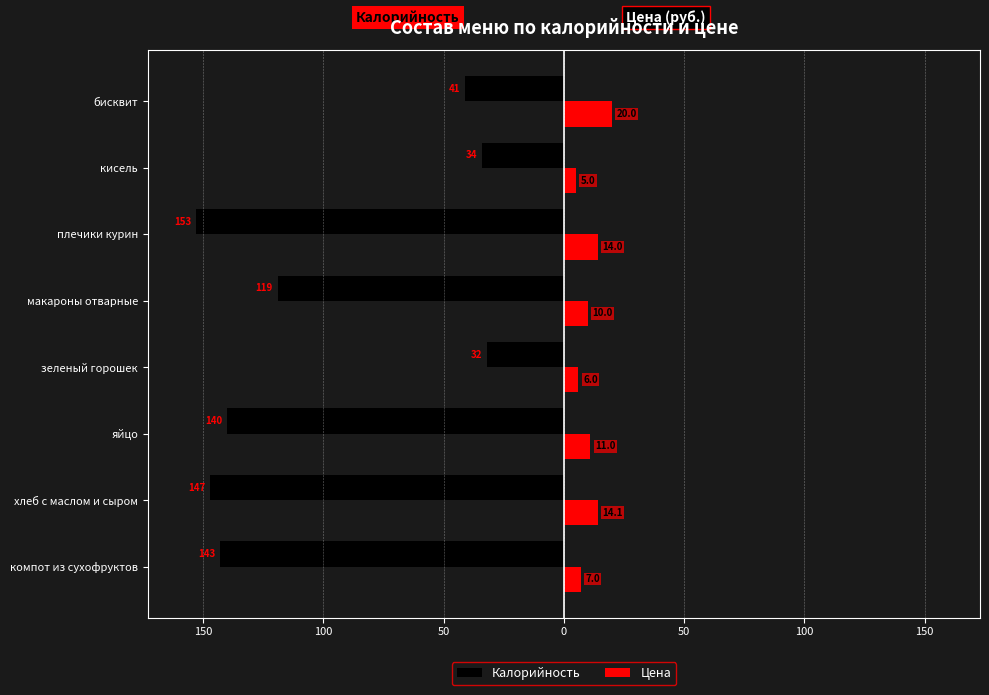

What are all the series names shown in the legend?

Калорийность, Цена